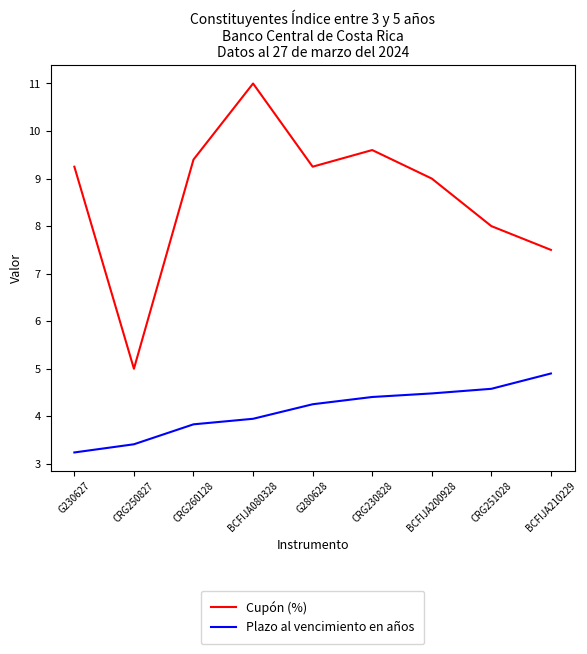

What is the total value across all series at BCFIJA200928?

13.5